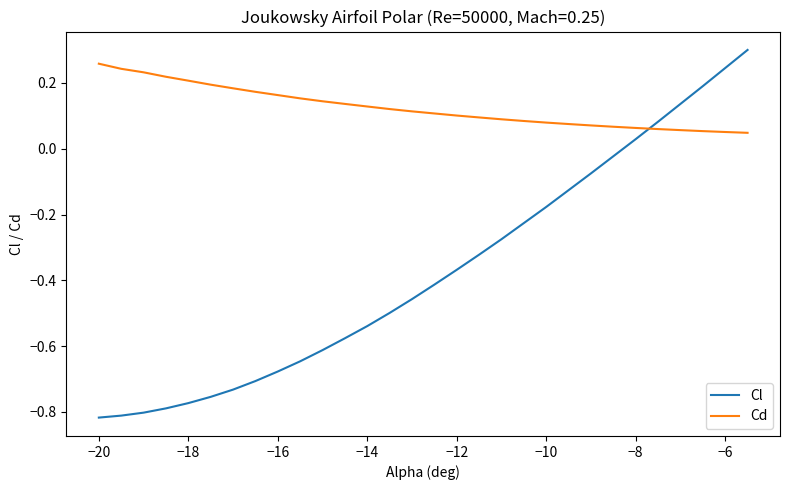

Is this an area chart (filled region under the line)?

No